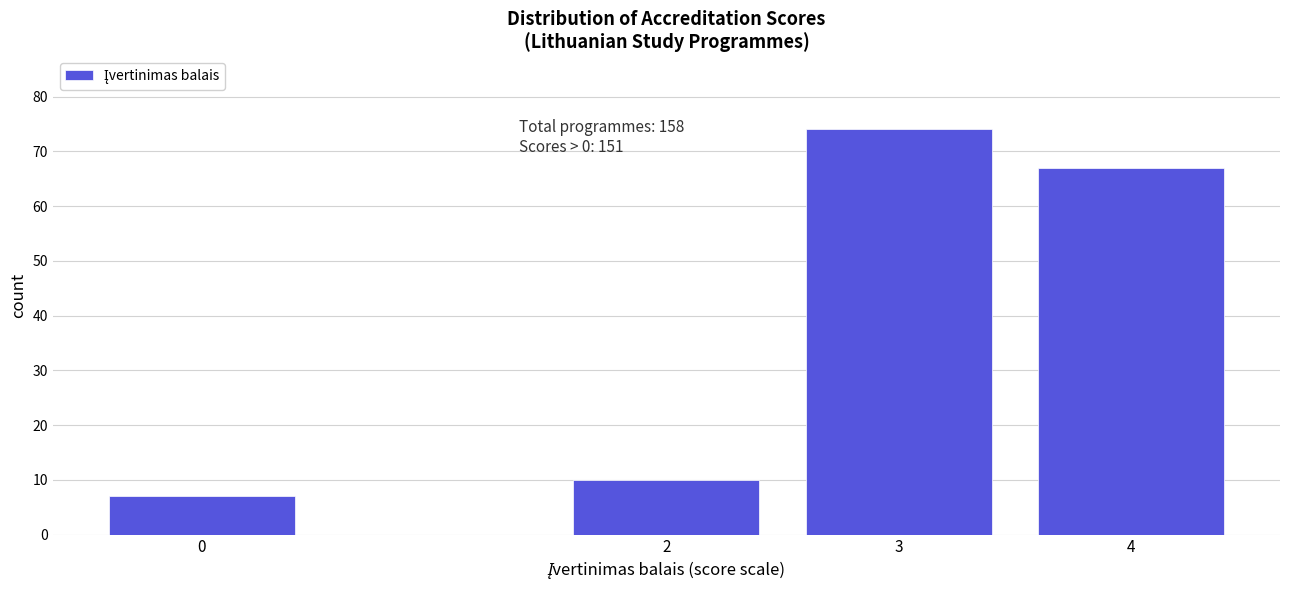

Reading right to left, what are all the values shown in this chart?

4=67	3=74	2=10	0=7